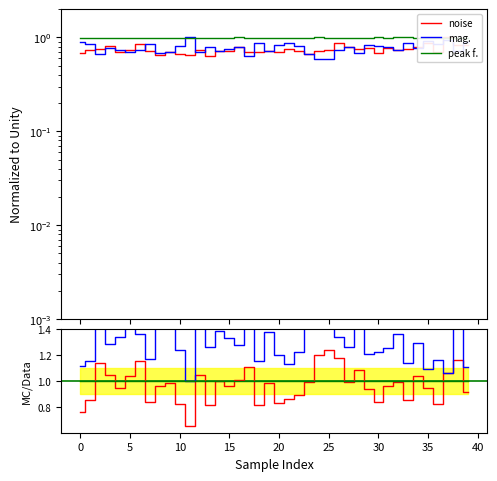

Count the noise values in the range 0 to 1.

40